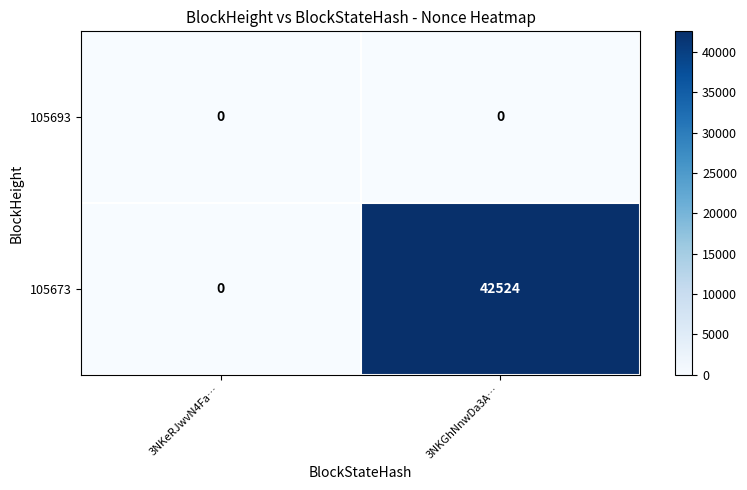

Which series has the widest spread of values?

105673